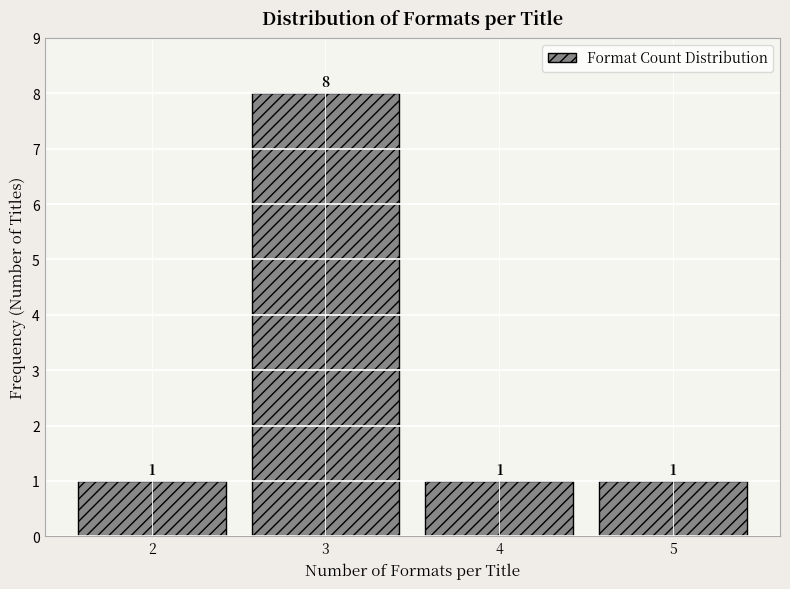

Reading left to right, list every bar in this chart as the range it spans on the x-axis followed by its height.

1.5 to 2.5: 1
2.5 to 3.5: 8
3.5 to 4.5: 1
4.5 to 5.5: 1